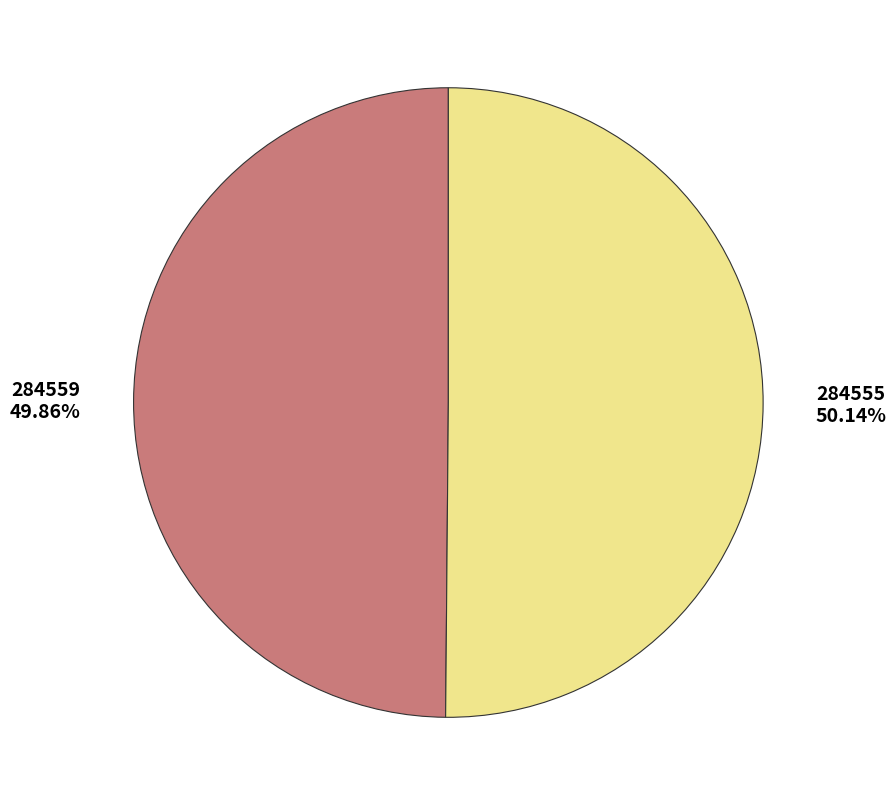

Does any single category account for the majority?

Yes